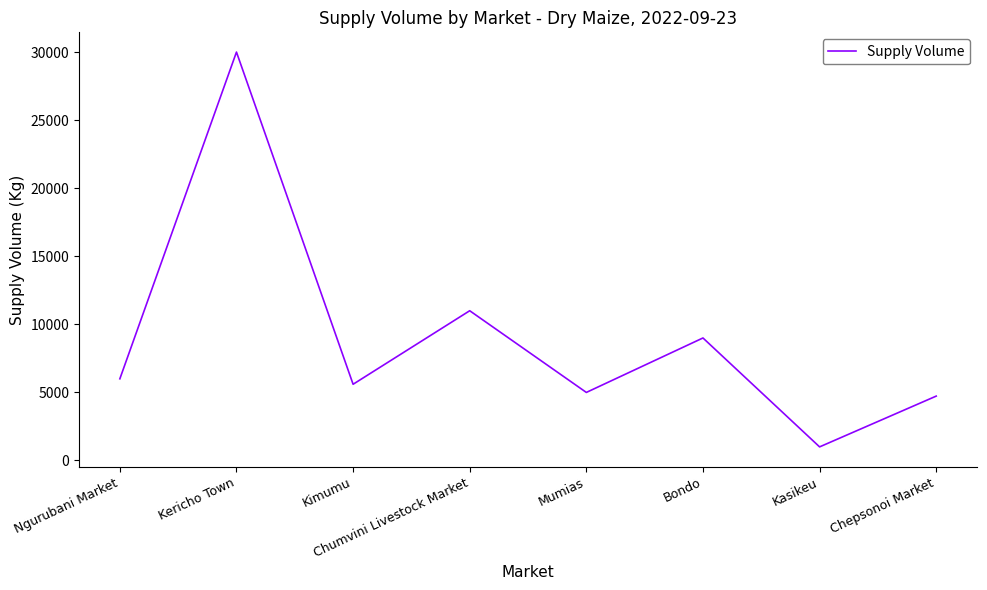

Reading left to right, transcribe all the data shown in this chart.

Ngurubani Market=6000	Kericho Town=30000	Kimumu=5600	Chumvini Livestock Market=11000	Mumias=5000	Bondo=9000	Kasikeu=1000	Chepsonoi Market=4730